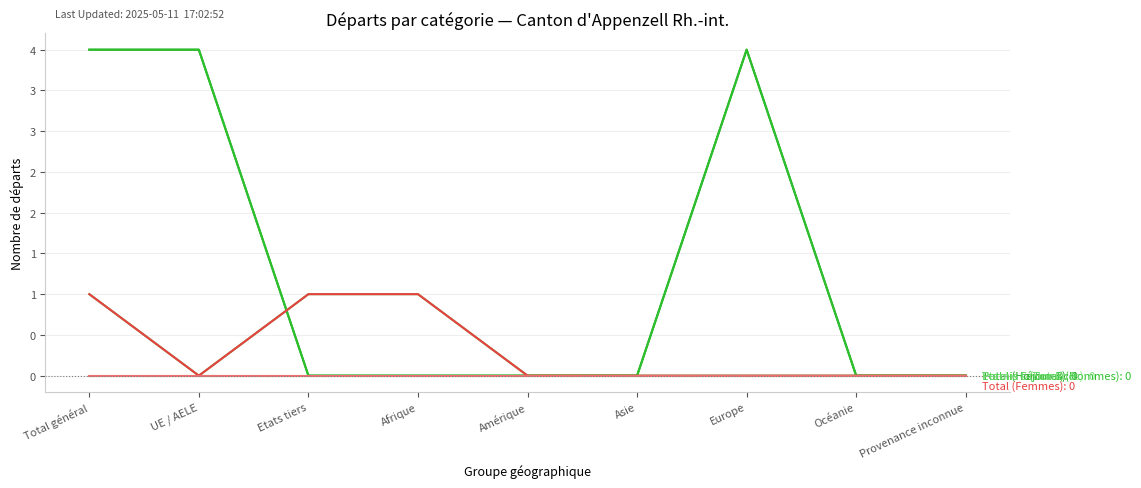

Does the chart display data point markers on the line(s)?

No